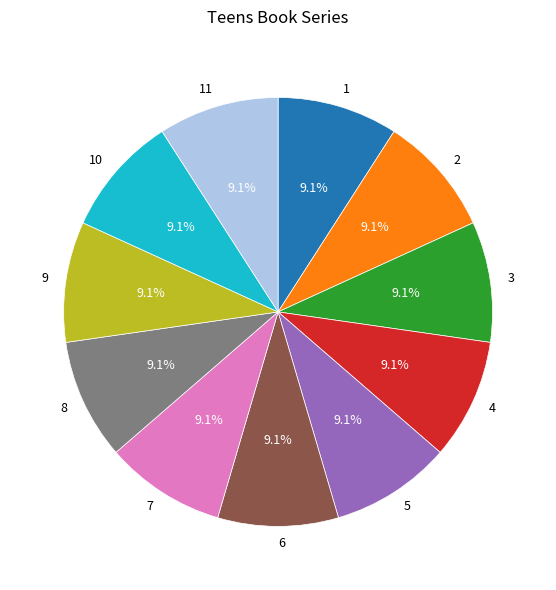

What is the ratio of the value at 5 to the value at 3?

1.0